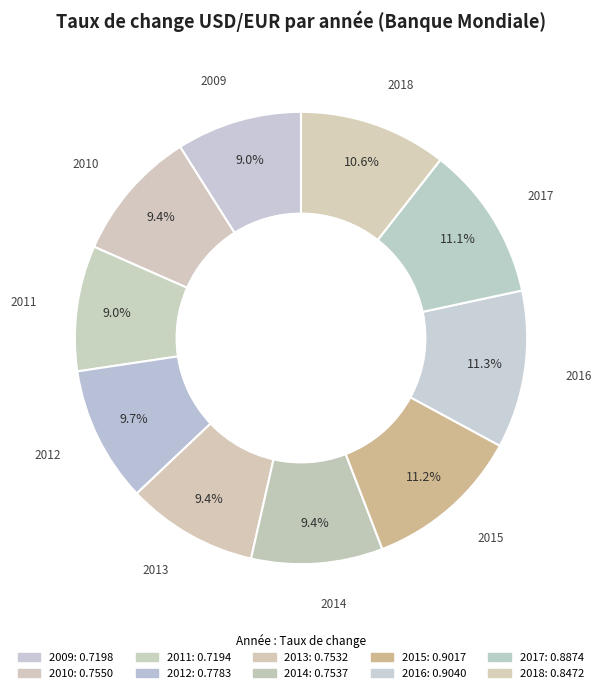

Combined, do 2013 and 2015 account for over 50%?

No